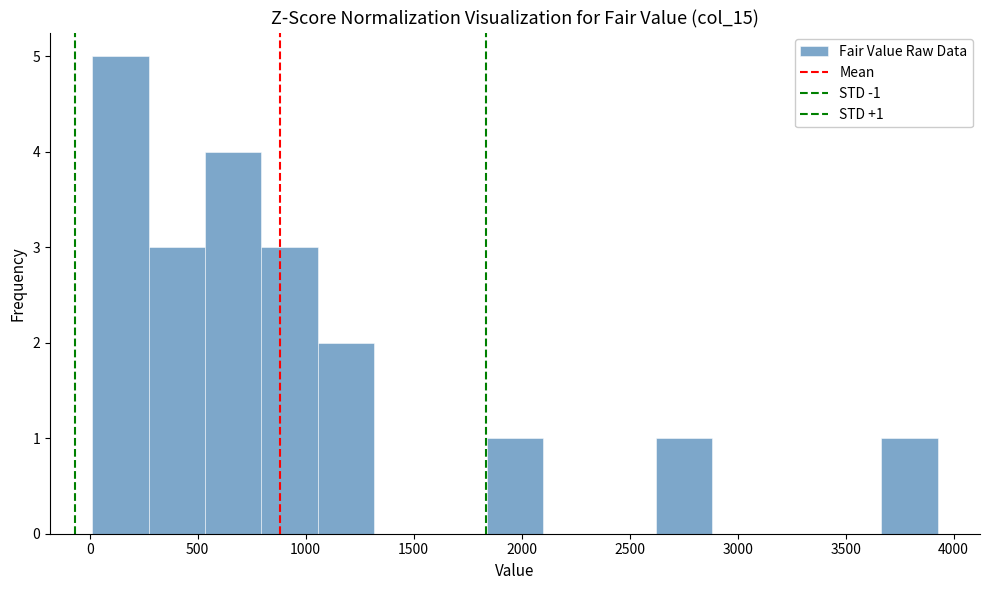

Over which range of the x-axis is the bar tallest?

0 to 250